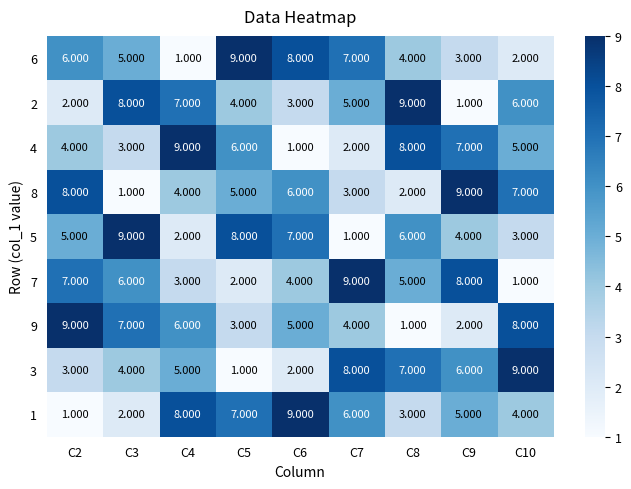

Is the value of 7 at C5 greater than the value of 9 at C8?

Yes